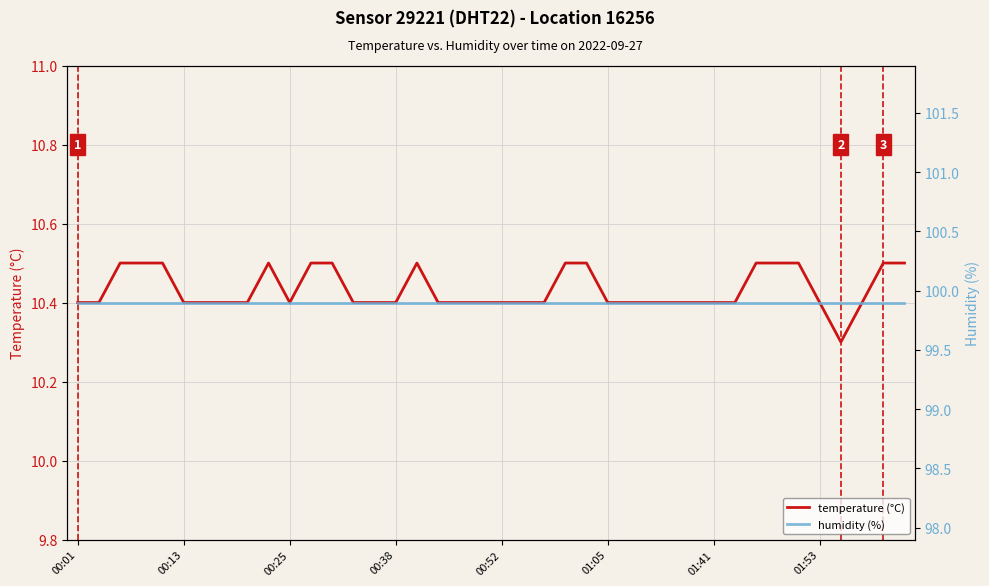

True or false: temperature (°C) has a value of 14.4 at 16.

False